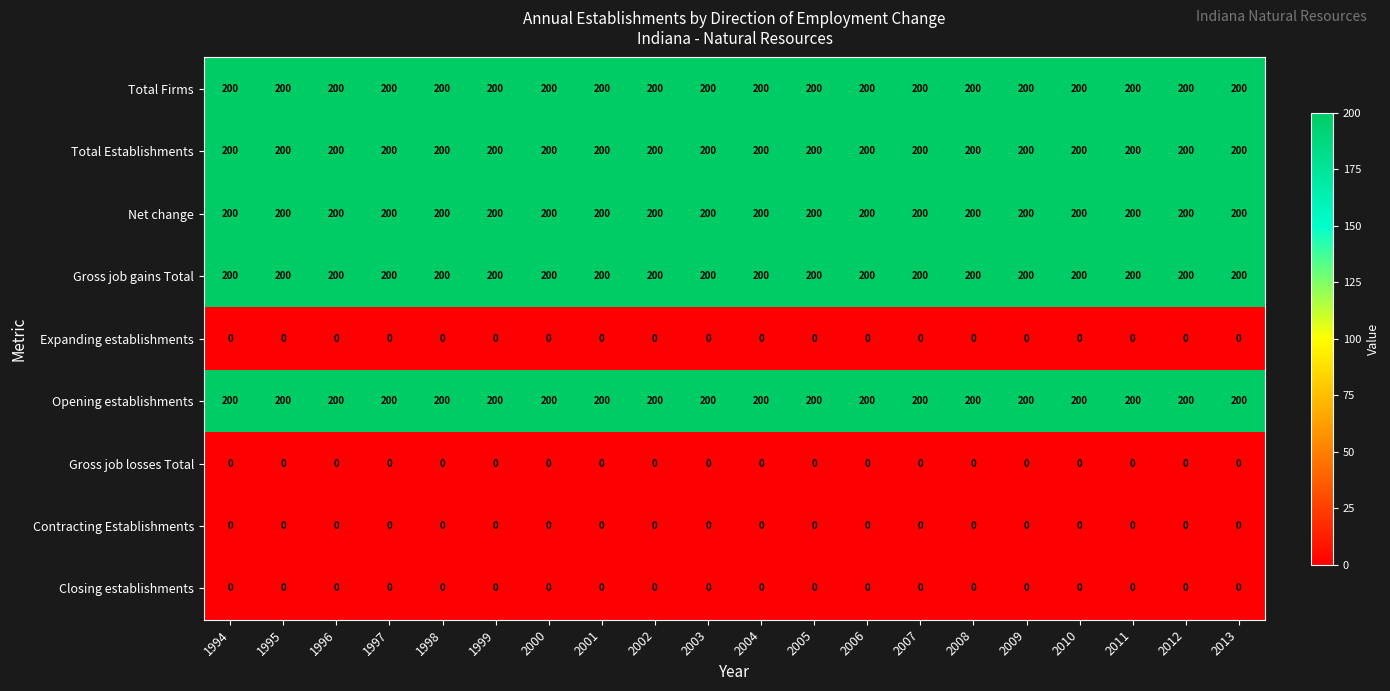

Read the Total Firms value at 2000.

200